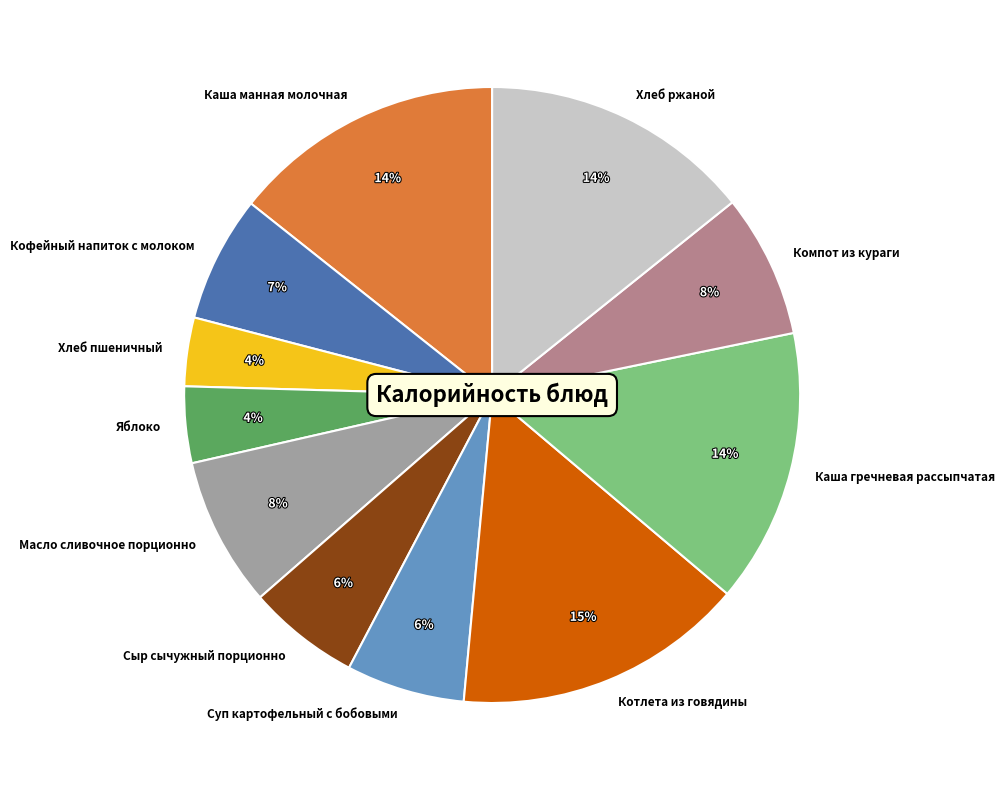

To the nearest percent, what is the average slice percentage?

9%